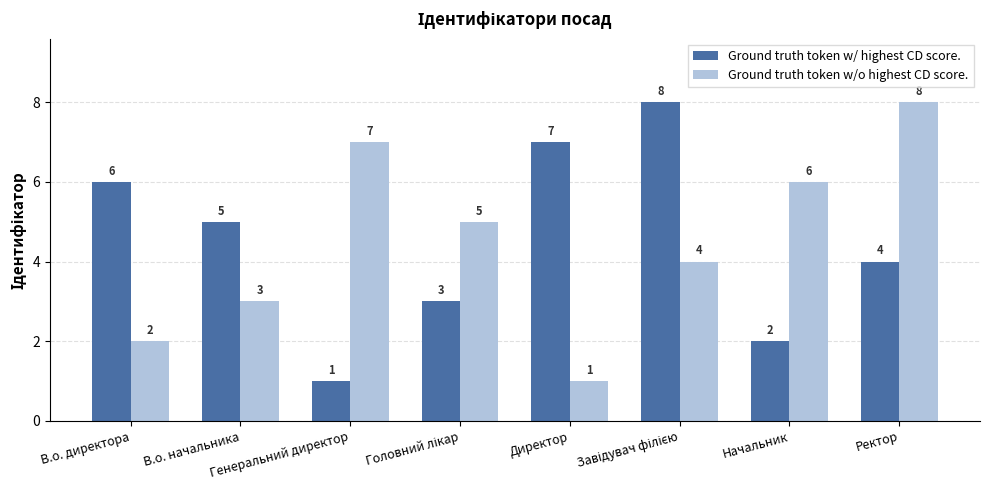

What is the difference between the maximum and second lowest values in the Ground truth token w/o highest CD score. series?

6